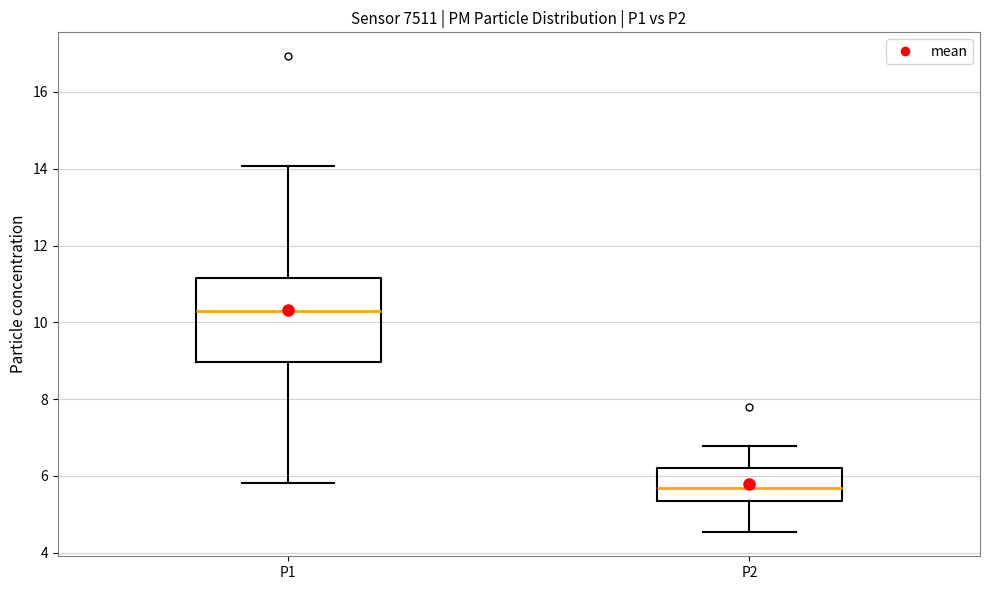

Where does the median line of the box for P1 sit on the y-axis? The values are not printed on the chart, so give them approximately, as read against the axis.

10.4